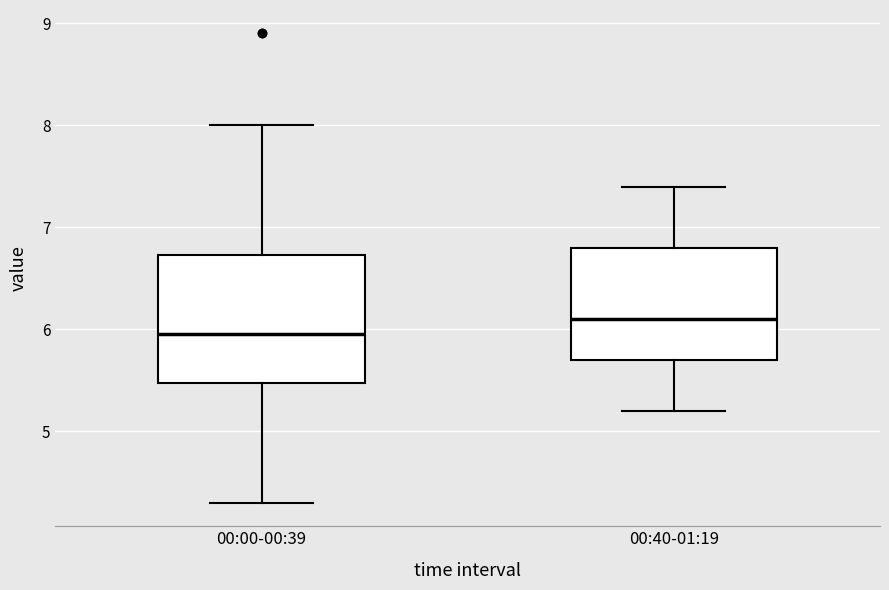

Where is the lower edge of the box for 00:40-01:19 on the y-axis? The values are not printed on the chart, so give them approximately, as read against the axis.

5.7